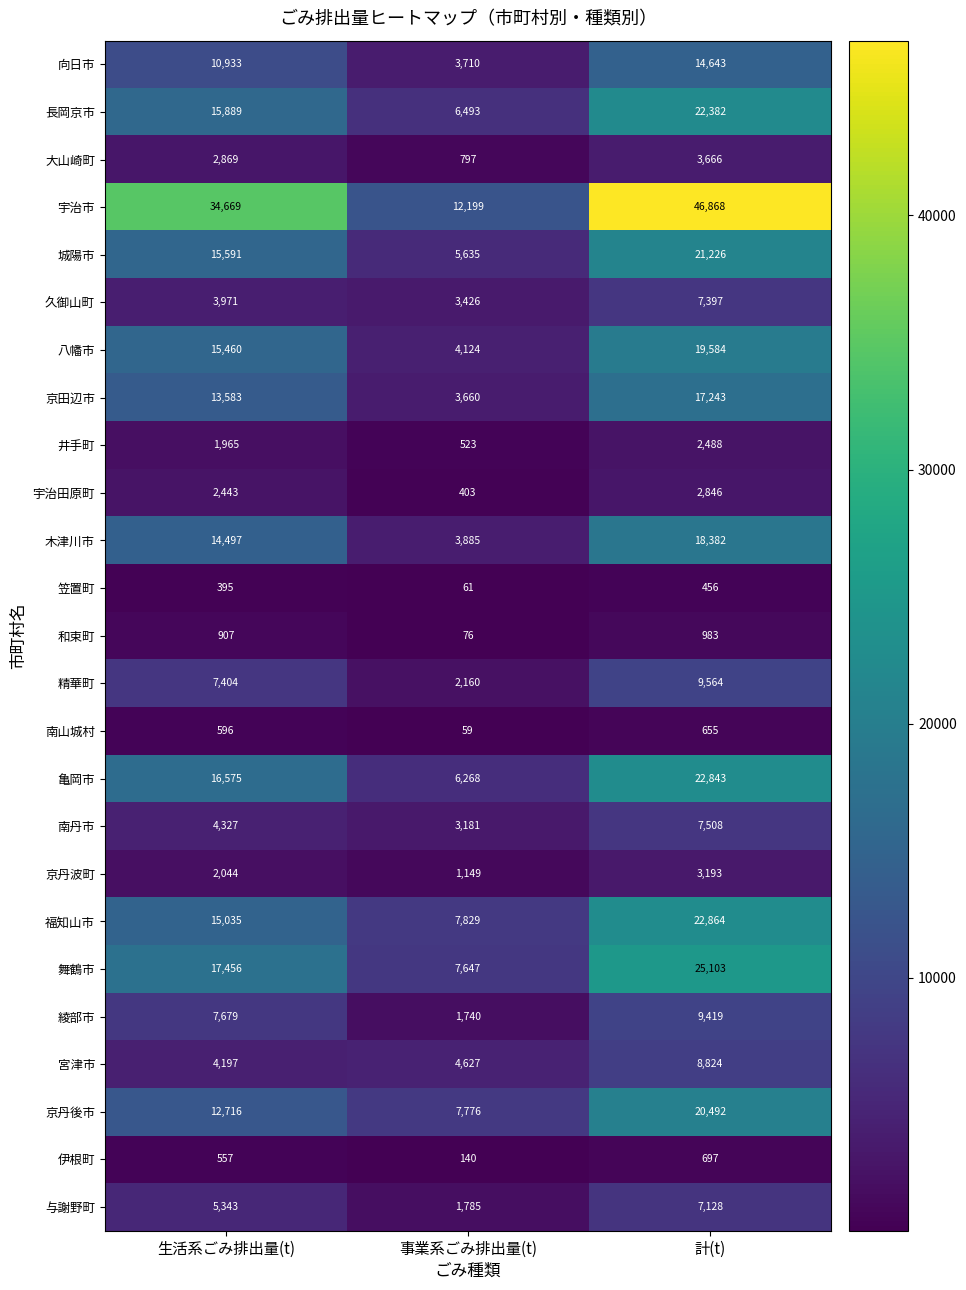

What is the difference between the highest and lowest values at 生活系ごみ排出量(t)?

34274